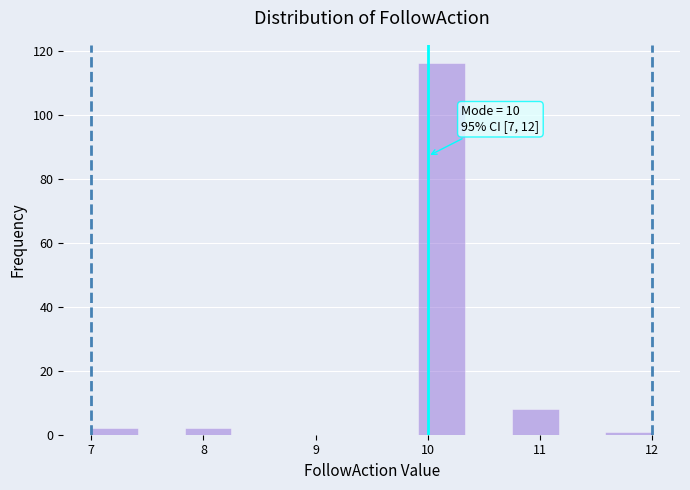

Which range on the x-axis has the tallest bar?

9.9 to 10.3